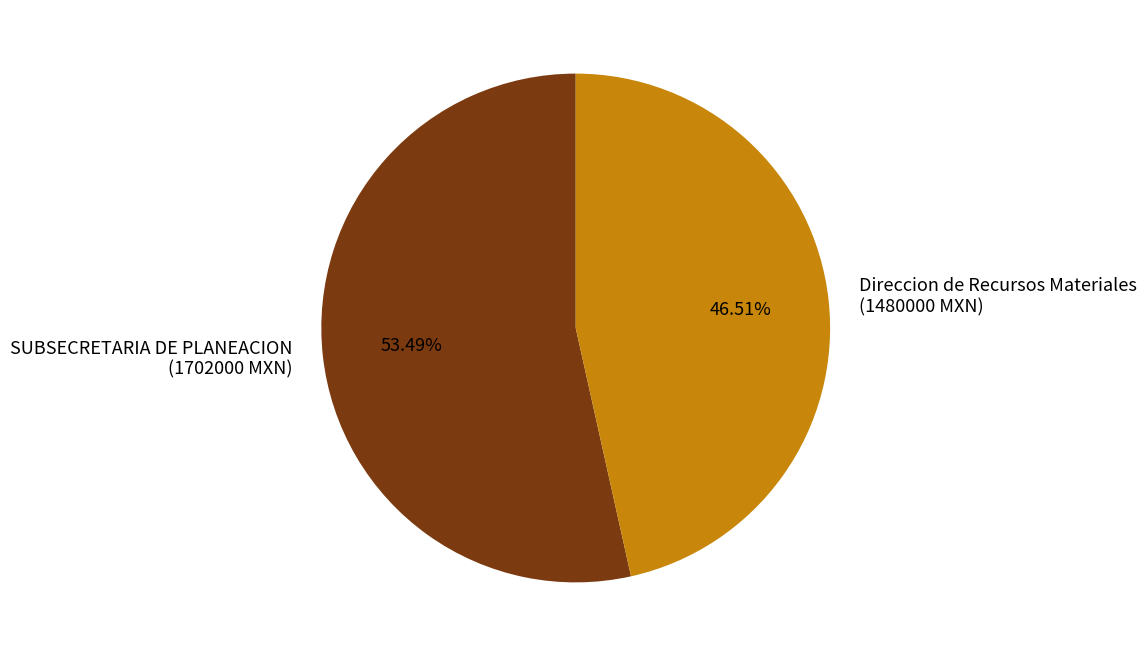

What is the ratio of the value at Direccion de Recursos Materiales (1480000 MXN) to the value at SUBSECRETARIA DE PLANEACION (1702000 MXN)?

0.9